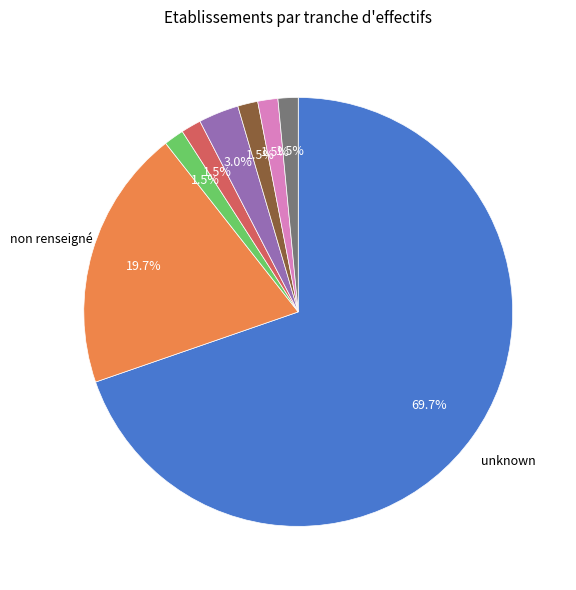

Count the number of slices in the pie.

8